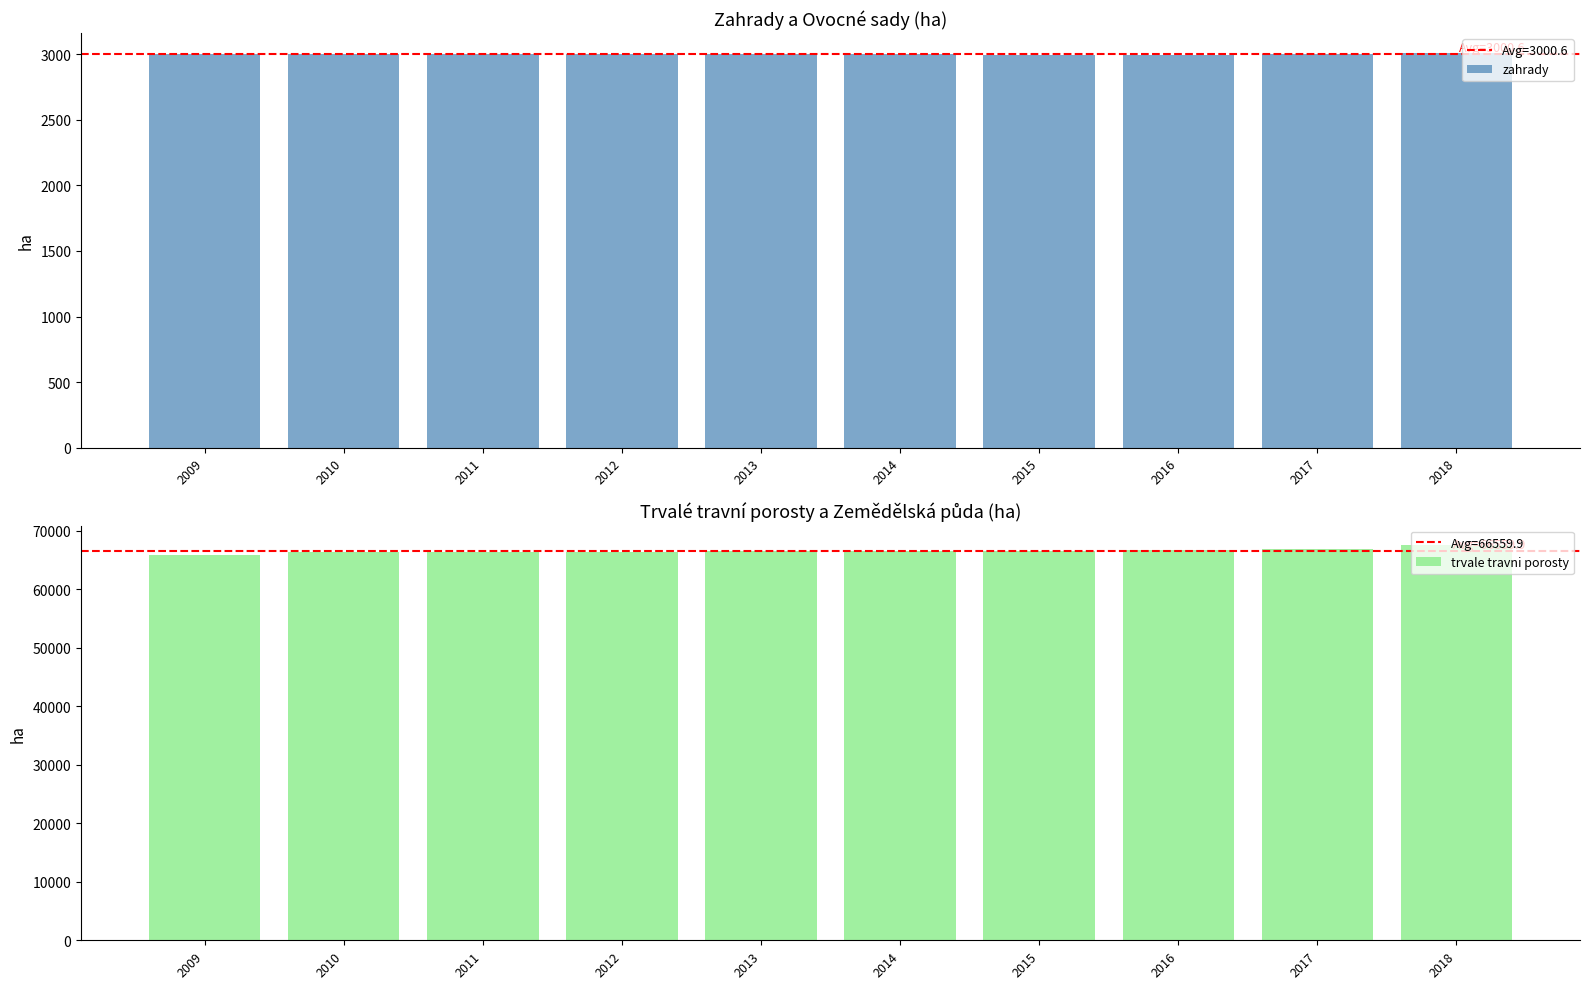

What is the average value of the zahrady series?

3000.6